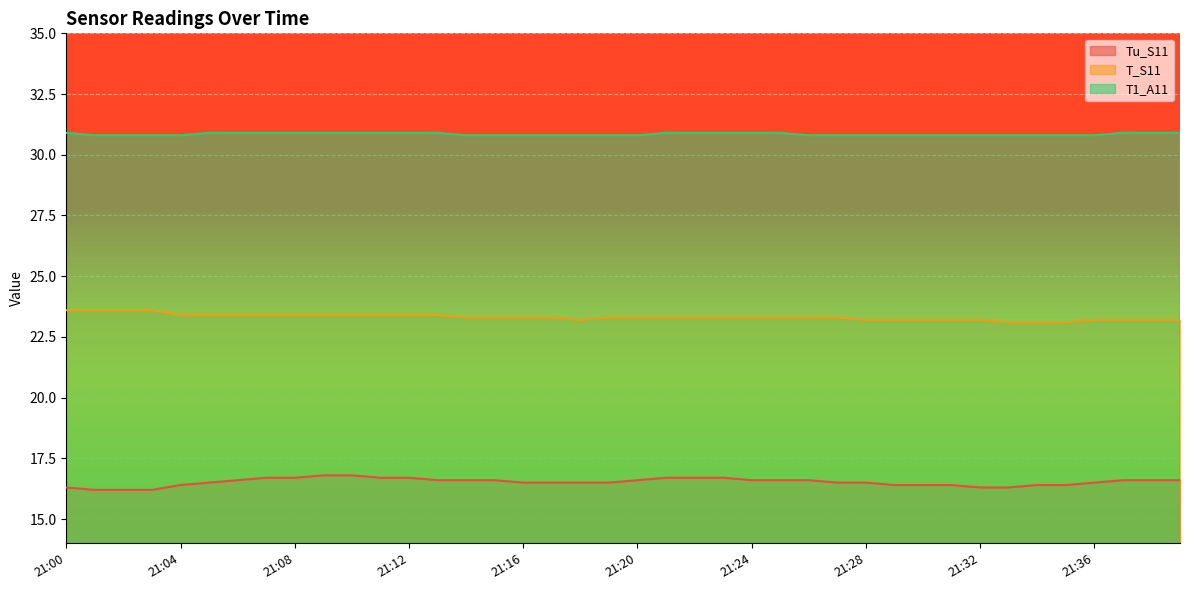

True or false: T_S11 and T1_A11 cross at least once.

False